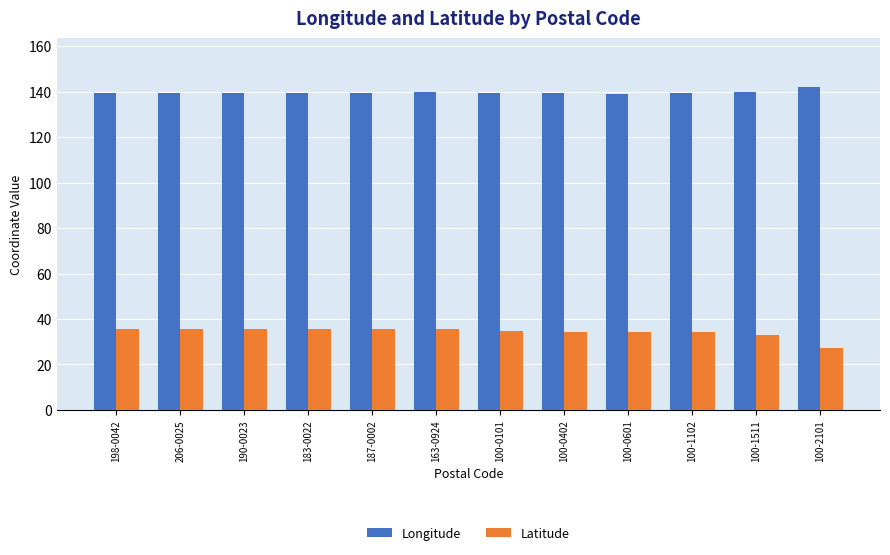

What is the label of the 9th bar from the right?

183-0022